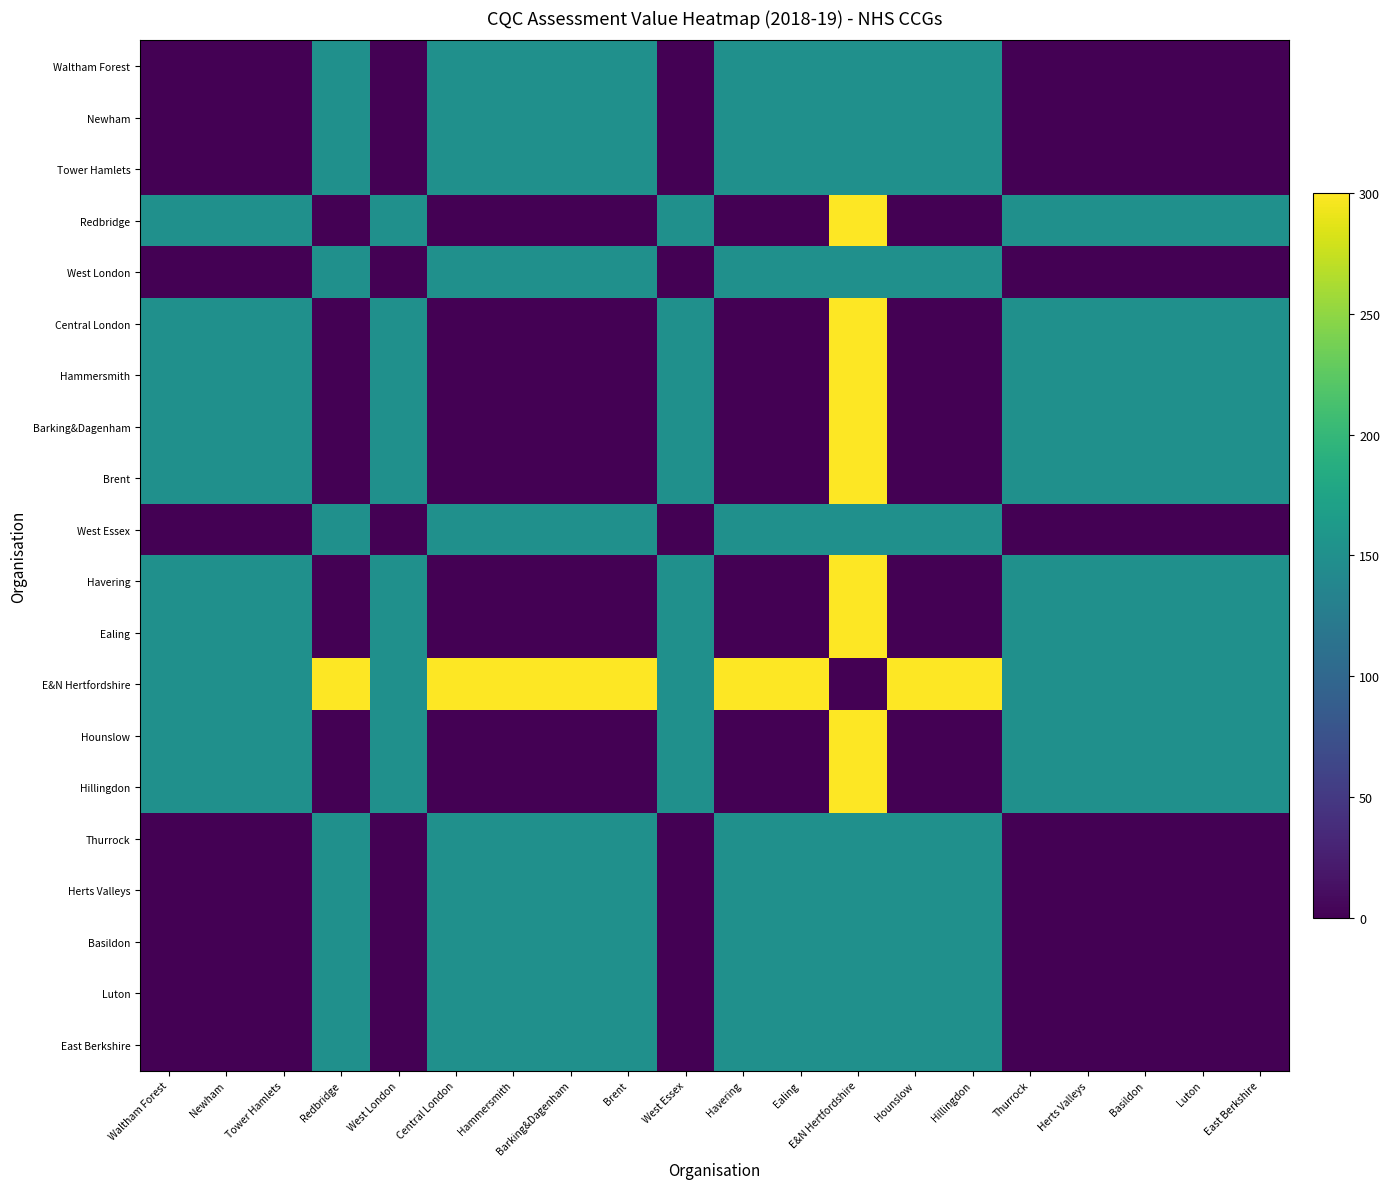

At how many categories does at least one series exceed 241?

10